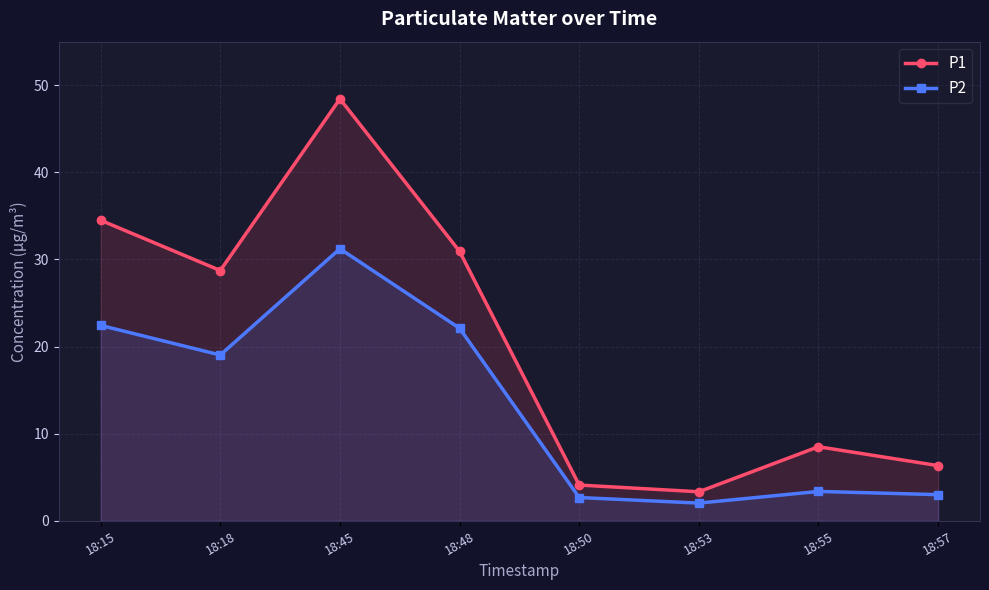

The P2 series shows 2.0 at 18:57. True or false?

False